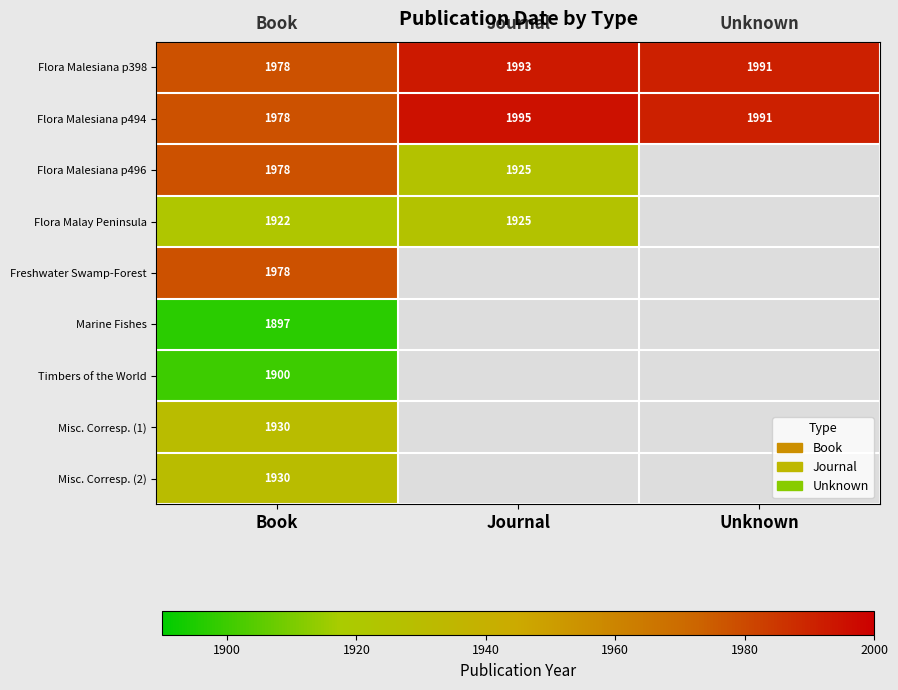

The Flora Malesiana p496 series shows 1060 at Book. True or false?

False